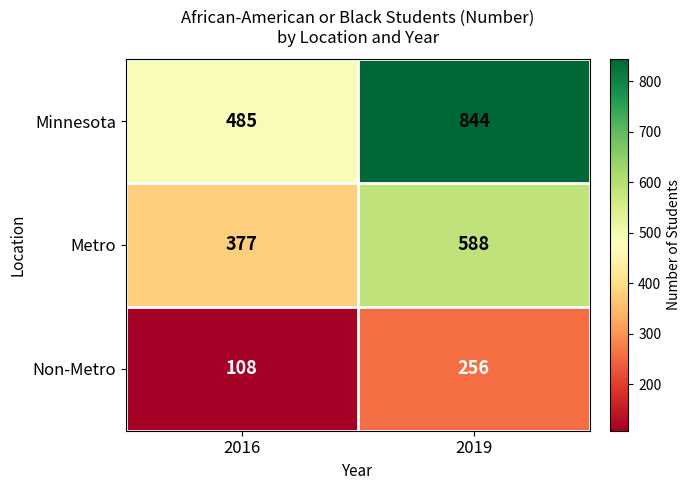

Is the value of Metro at 2019 greater than the value of Minnesota at 2016?

Yes